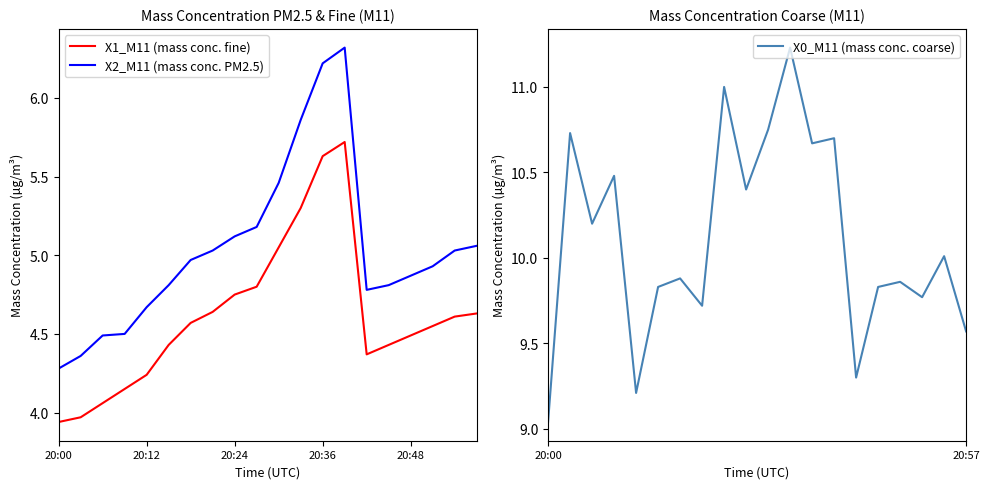

Reading right to left, extract all data points from this chart.

X1_M11 (mass conc. fine): 4.6	4.6	4.5	4.5	4.4	4.4	5.7	5.6	5.3	5.0	4.8	4.8	4.6	4.6	4.4	4.2	4.2	4.1	4.0	3.9
X2_M11 (mass conc. PM2.5): 5.1	5.0	4.9	4.9	4.8	4.8	6.3	6.2	5.9	5.5	5.2	5.1	5.0	5.0	4.8	4.7	4.5	4.5	4.4	4.3
X0_M11 (mass conc. coarse): 9.6	10.0	9.8	9.9	9.8	9.3	10.7	10.7	11.2	10.8	10.4	11.0	9.7	9.9	9.8	9.2	10.5	10.2	10.7	9.0